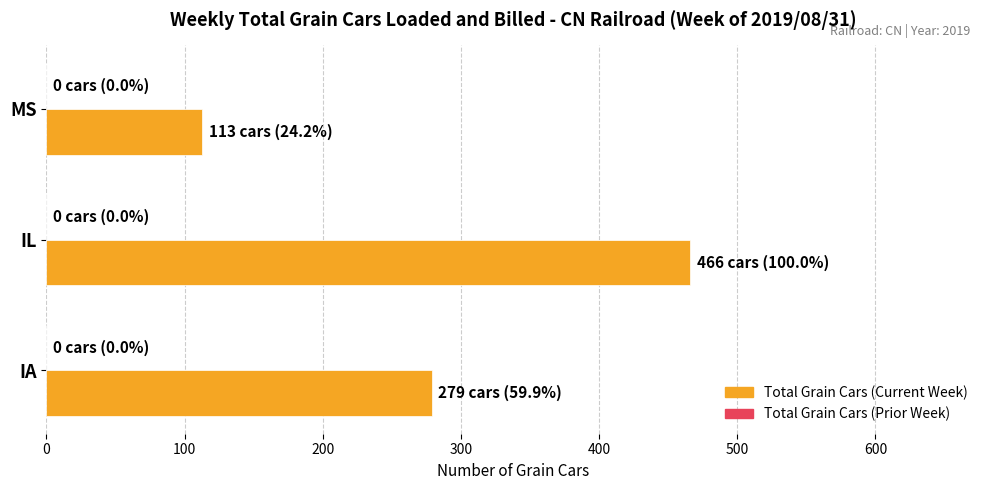

Rank the categories by value from highest to lowest.

IL, IA, MS